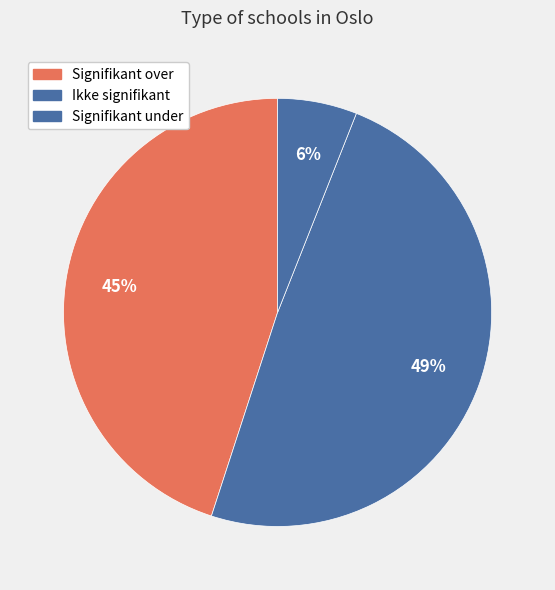

How many slices are in this pie chart?

3